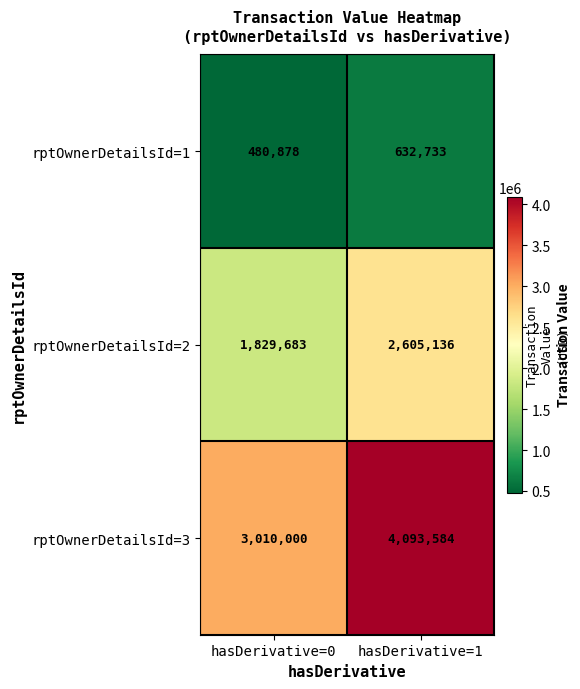

True or false: rptOwnerDetailsId=3 has a value of 5253533 at hasDerivative=0.

False